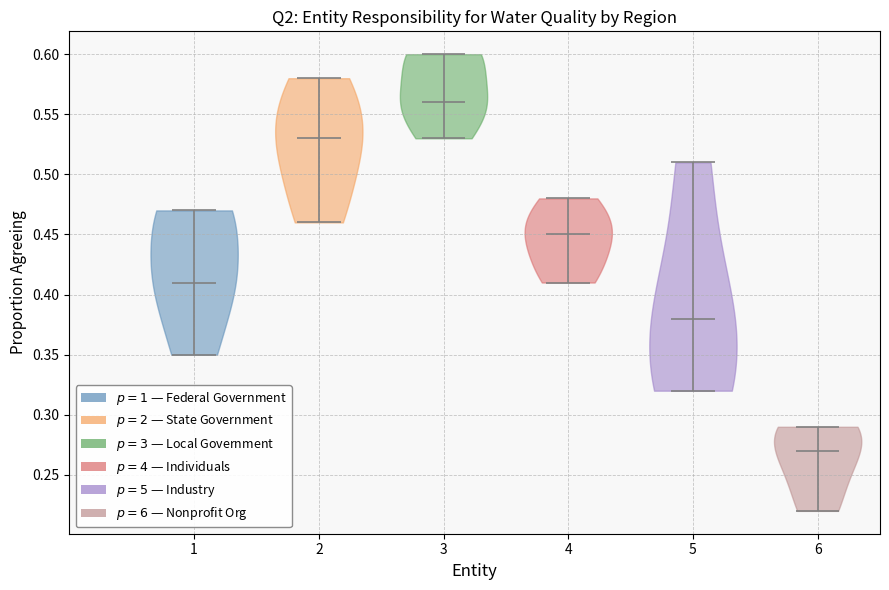

Reading left to right, read every violin against the y-axis: where its median line is, and the lowest and highest points it reaches. The values are not printed on the chart, so give them approximately, as read against the axis.

1: median line 0.41, lowest point 0.35, highest point 0.47
2: median line 0.53, lowest point 0.46, highest point 0.58
3: median line 0.56, lowest point 0.53, highest point 0.60
4: median line 0.45, lowest point 0.41, highest point 0.48
5: median line 0.38, lowest point 0.32, highest point 0.51
6: median line 0.27, lowest point 0.22, highest point 0.29